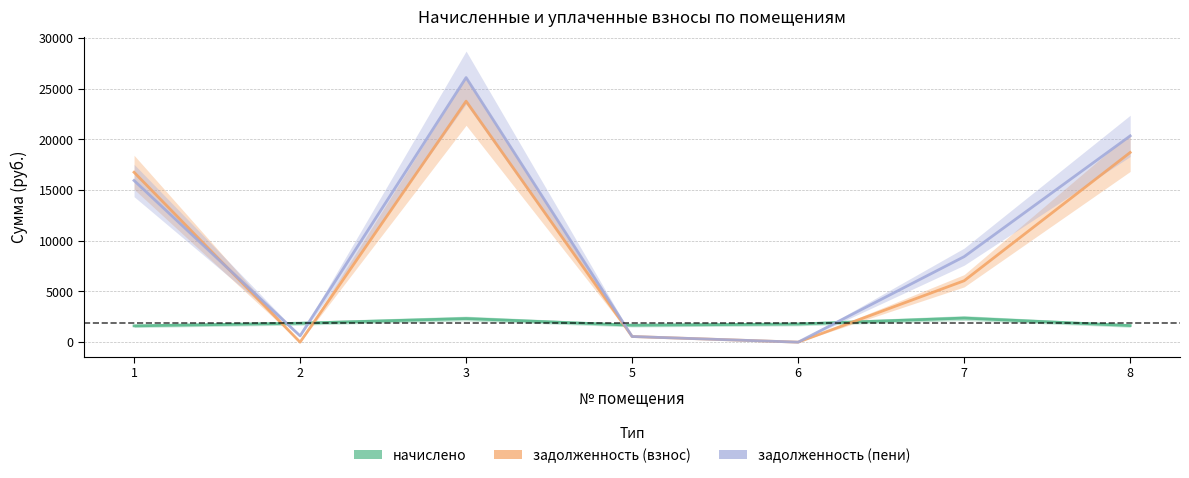

Which series ends up on top after the final intersection of задолженность (пени) and задолженность (взнос)?

задолженность (пени)